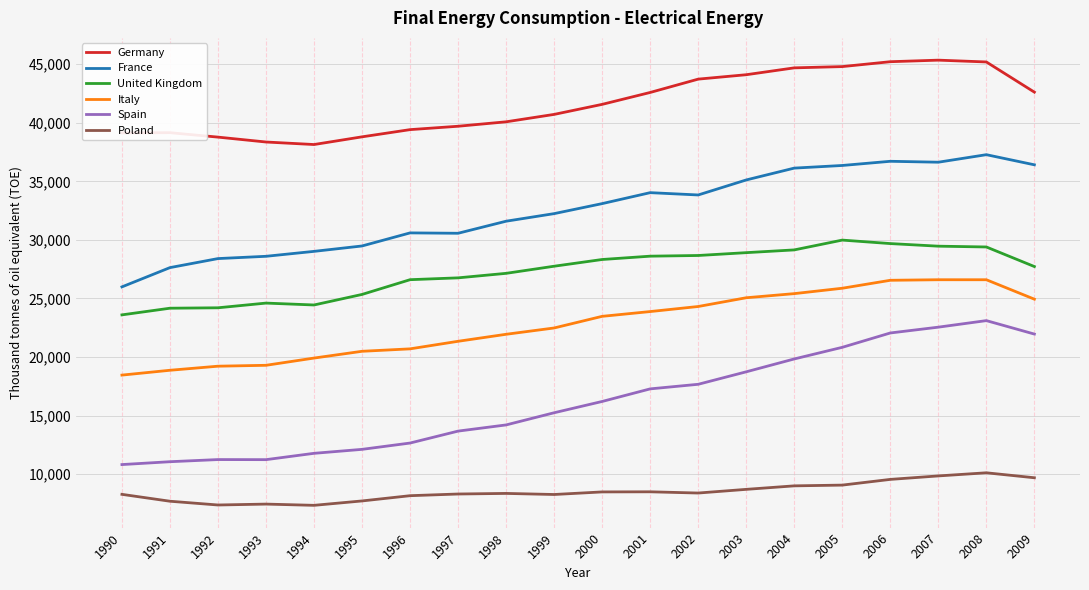

What is the maximum value shown in the chart?

45344